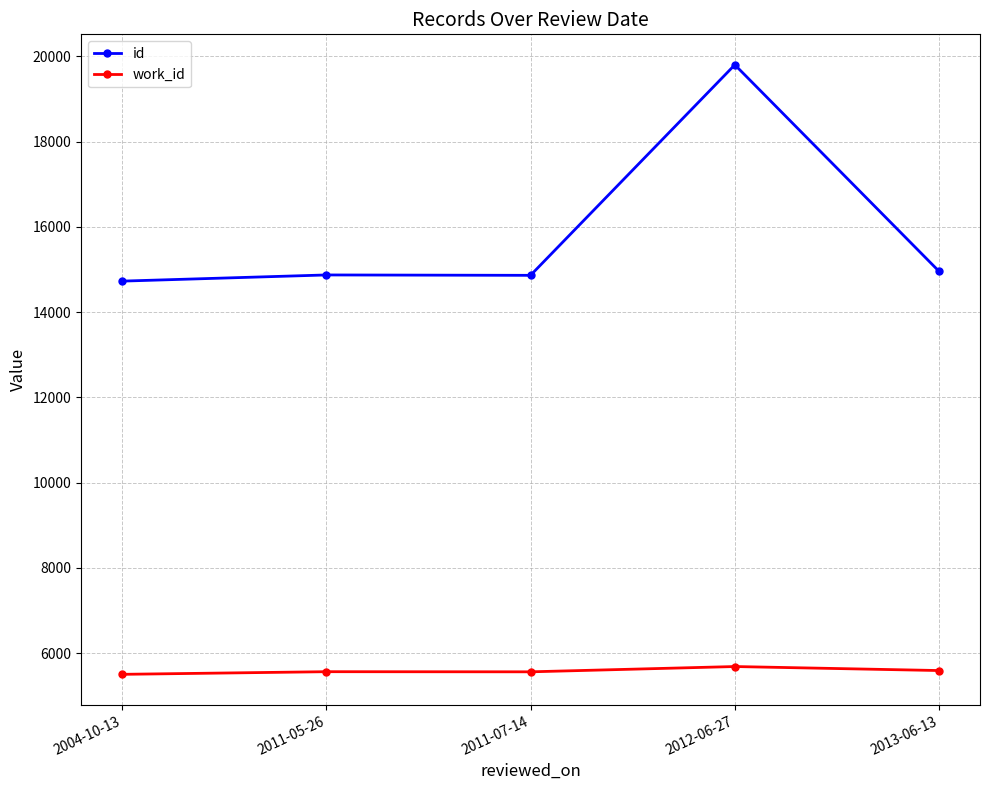

The id series shows 8358 at 2013-06-13. True or false?

False